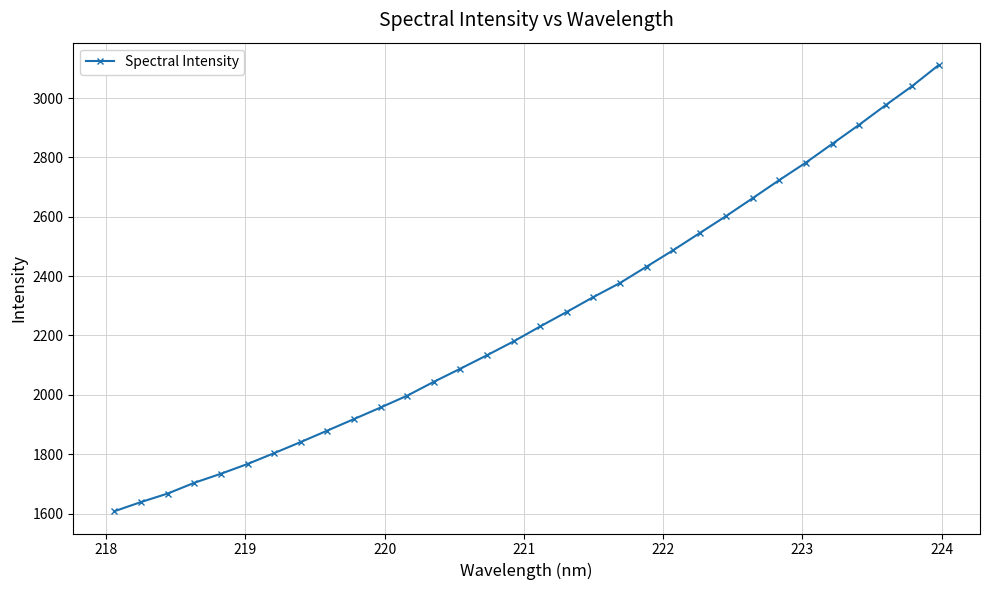

What is the greatest value displayed?

3111.4